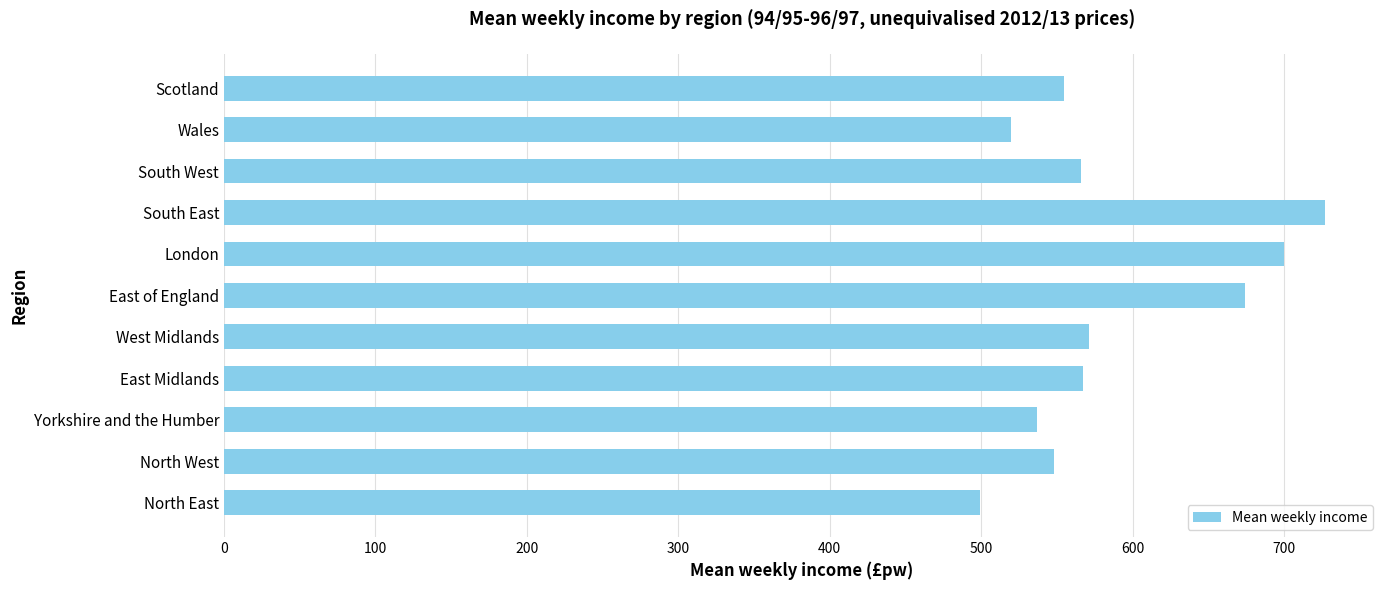

How many bars are there in total?

11